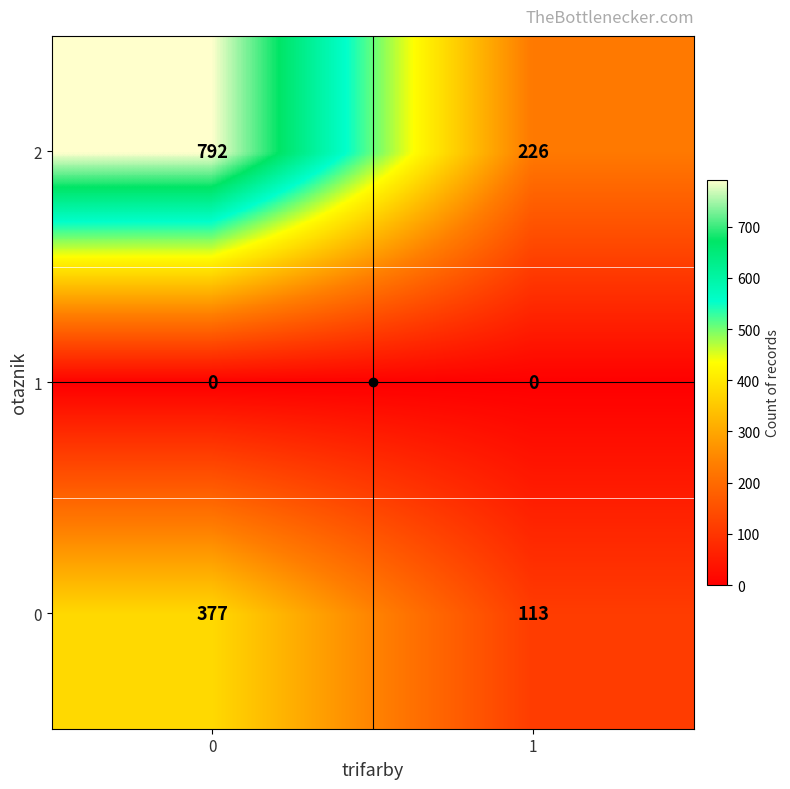

What is the maximum value shown in the chart?

792